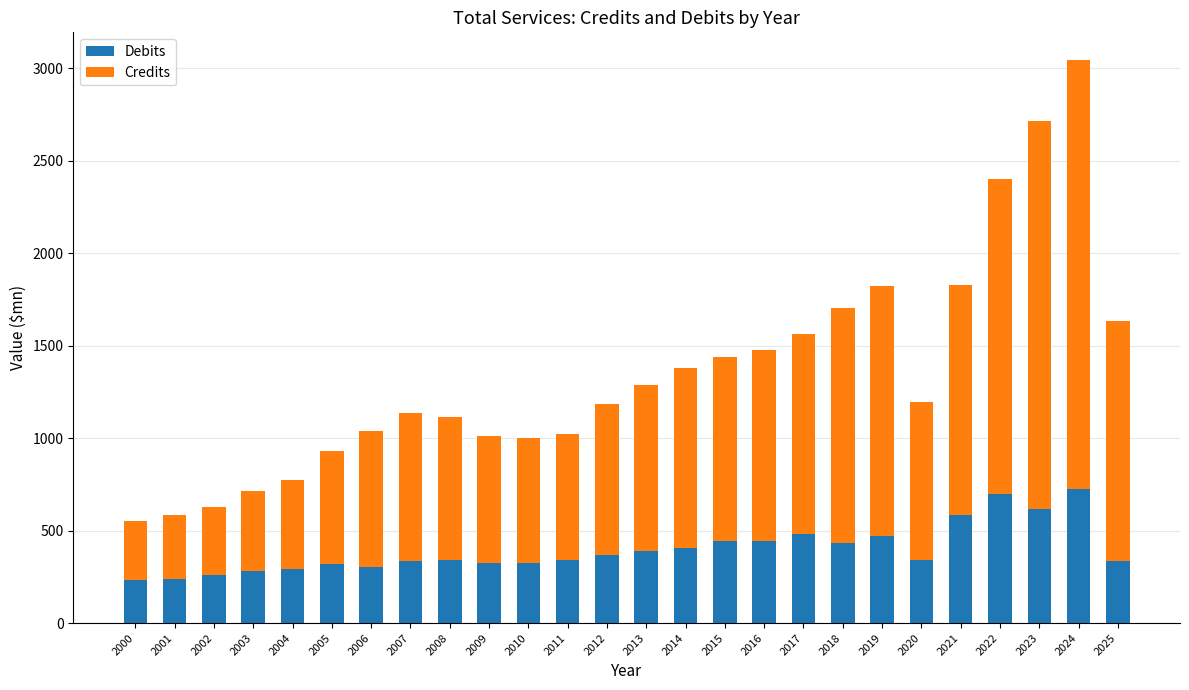

What value does the Debits series have at 2003?

282.0